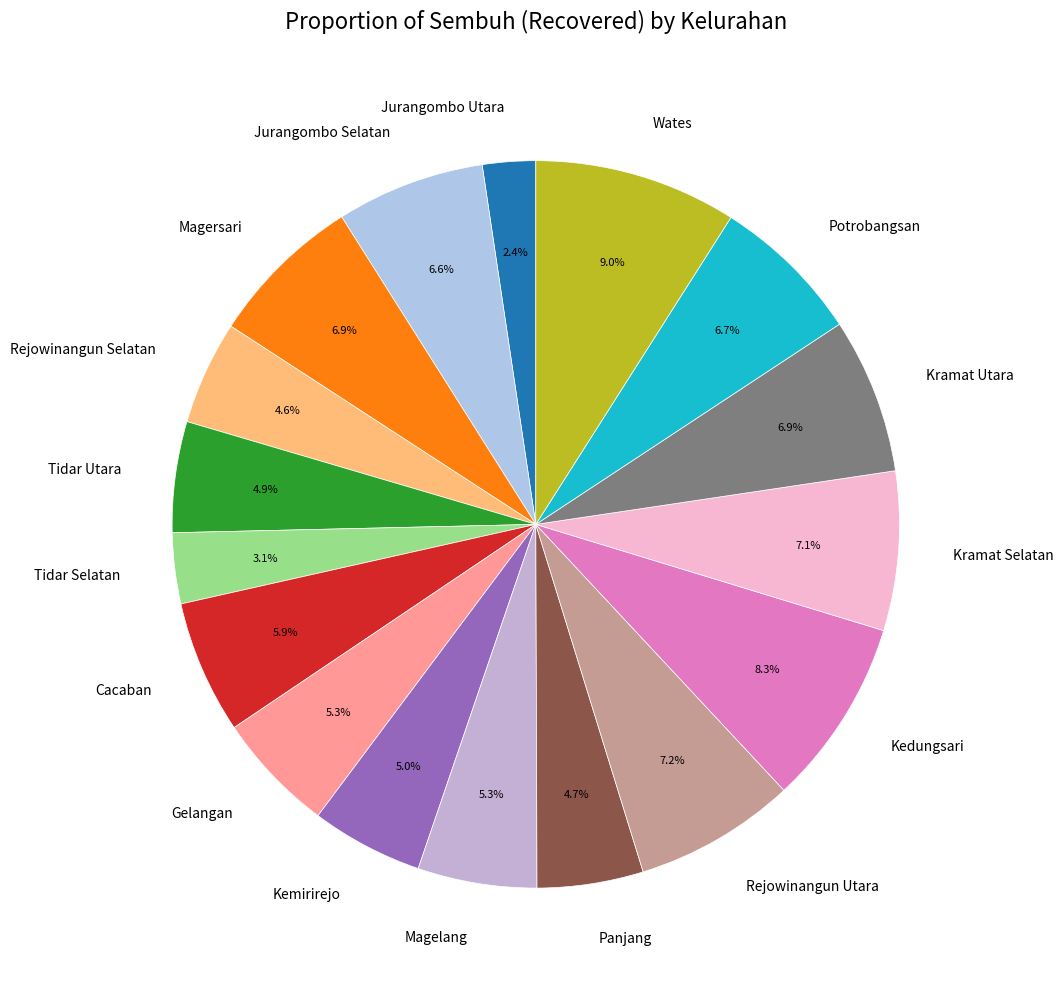

To the nearest percent, what is the average slice percentage?

6%